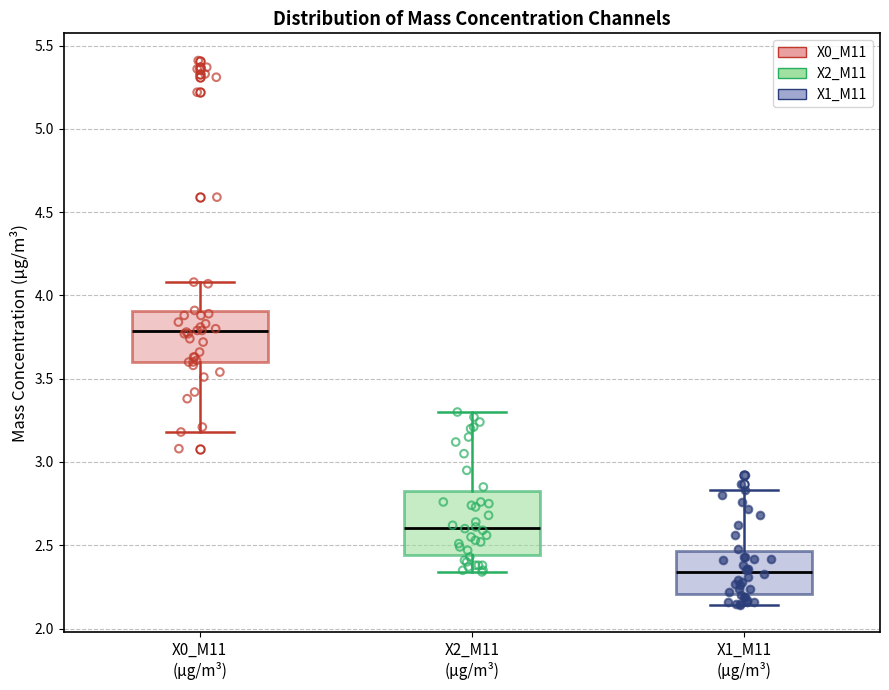

Comparing the boxes themselves (not the whiskers), which one is the tallest?

X2_M11 (μg/m³)